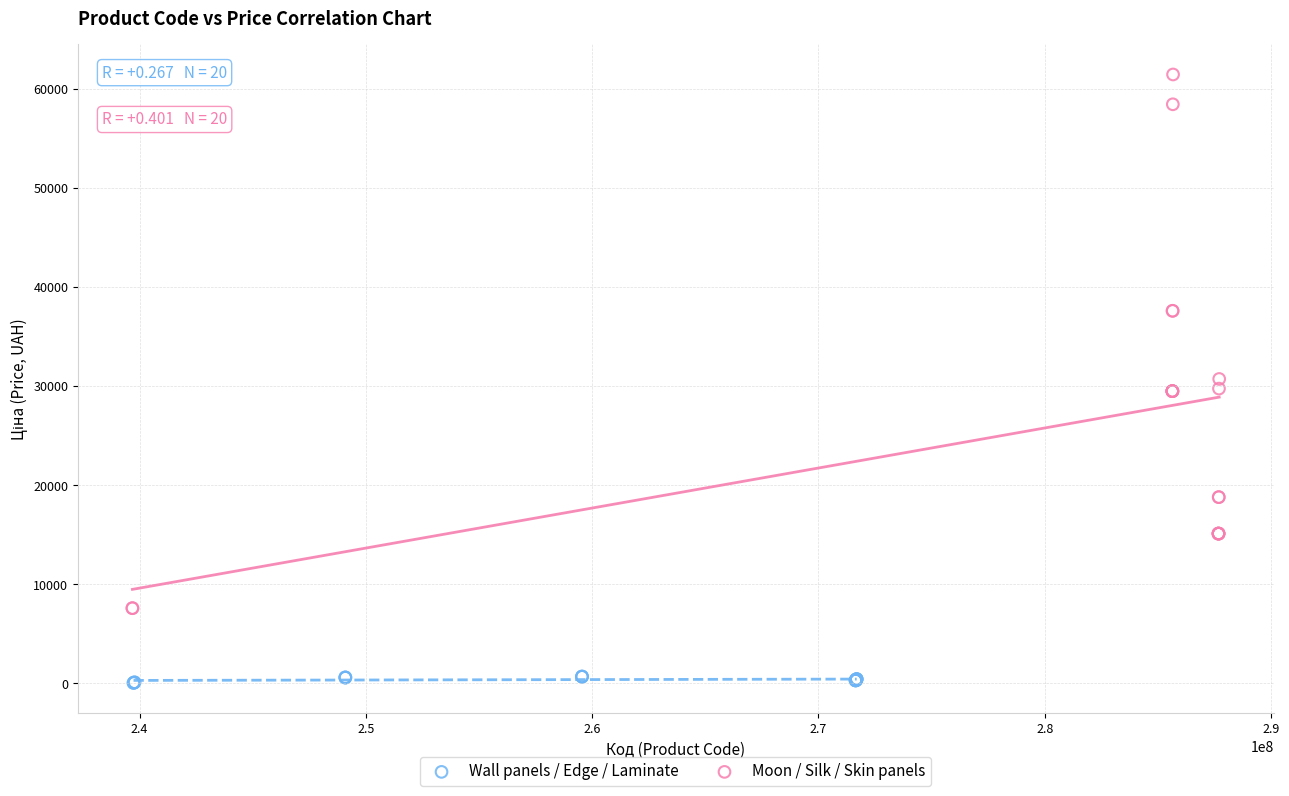

Which series has the largest Y range (max minus min)?

Moon / Silk / Skin panels